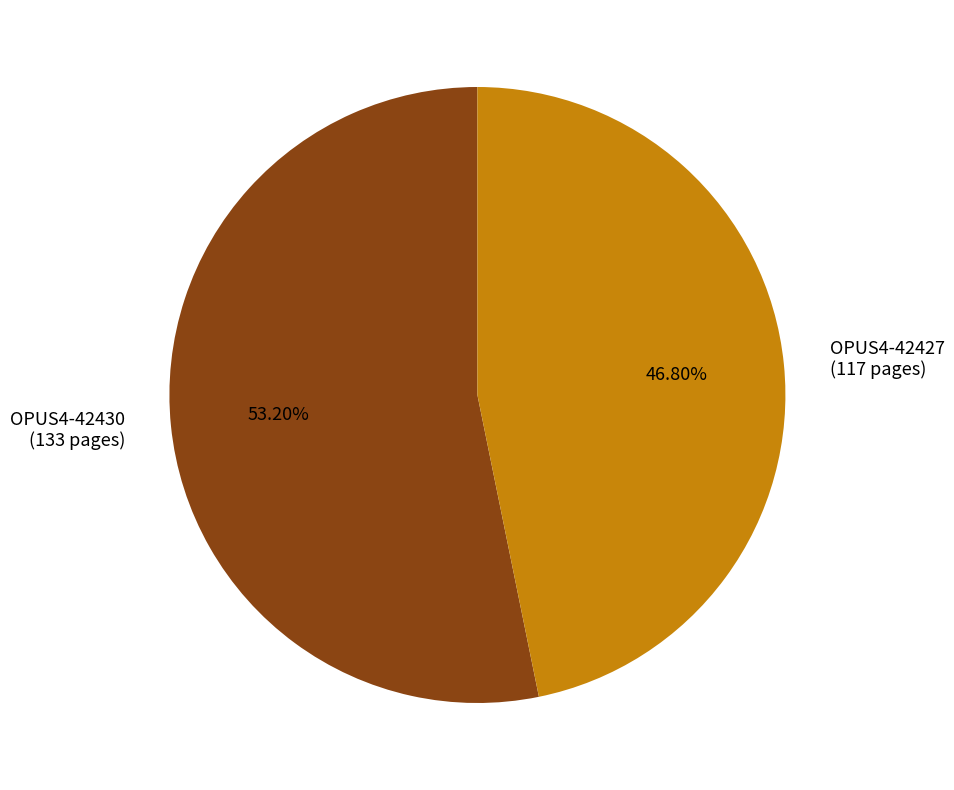

Does OPUS4-42430 account for over 50% of the chart?

Yes